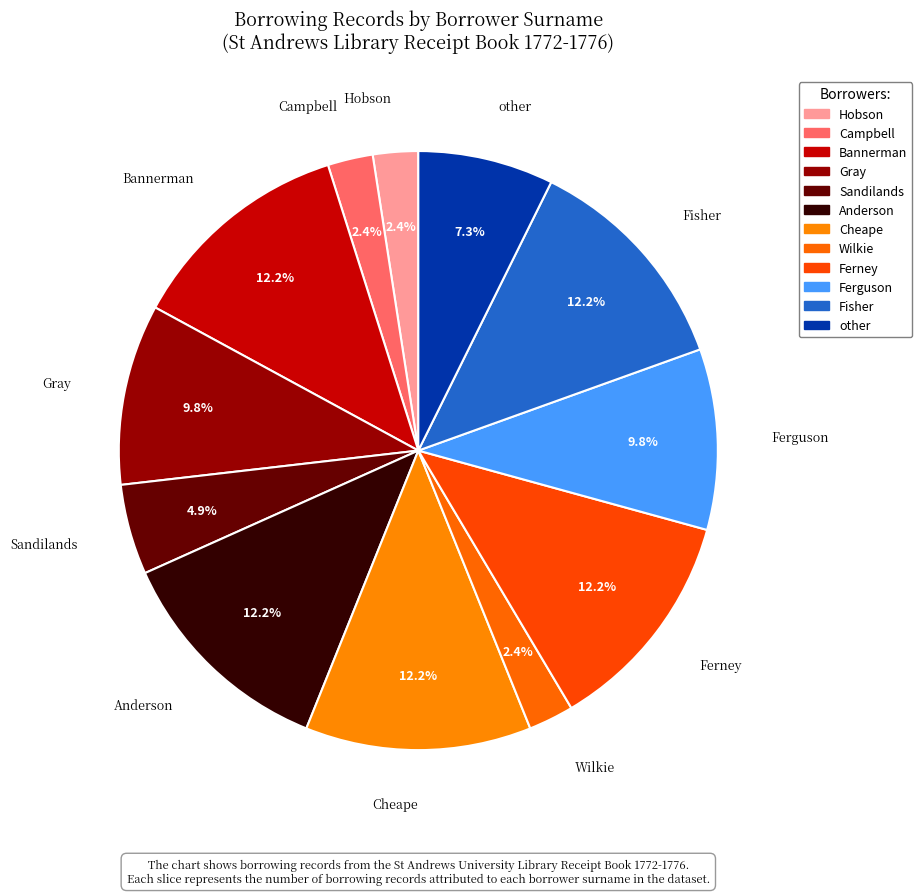

Count the number of slices in the pie.

12